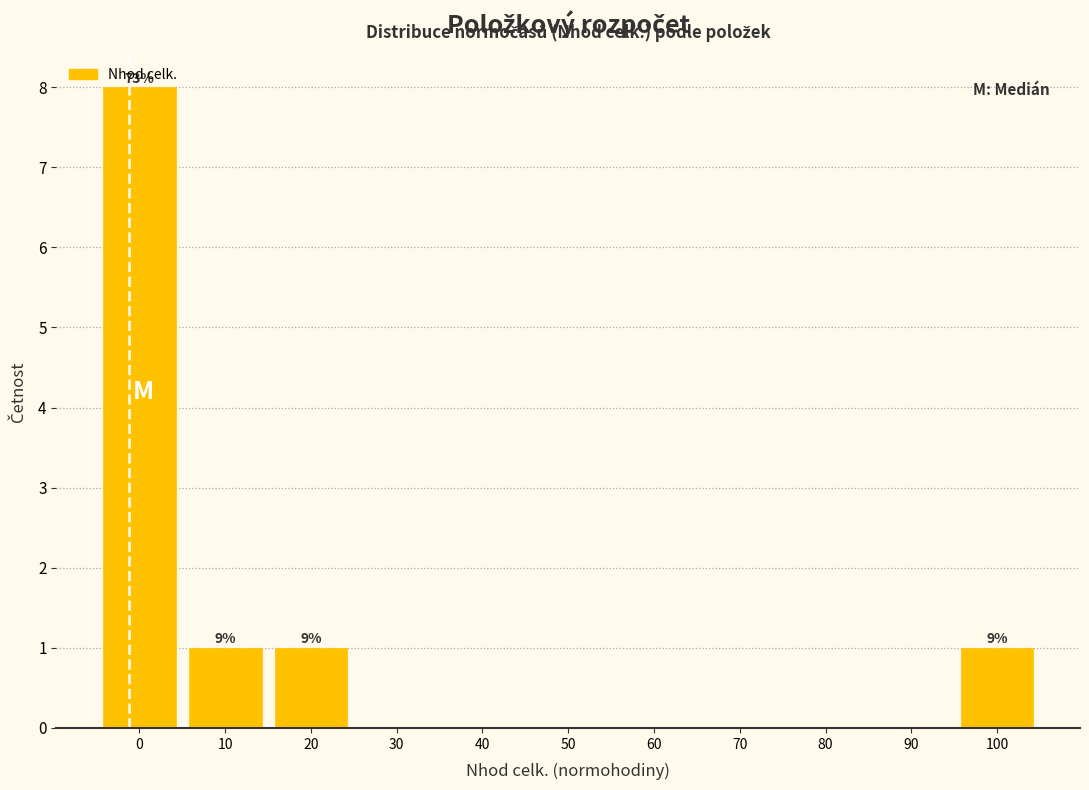

What is the sum of all values?

11